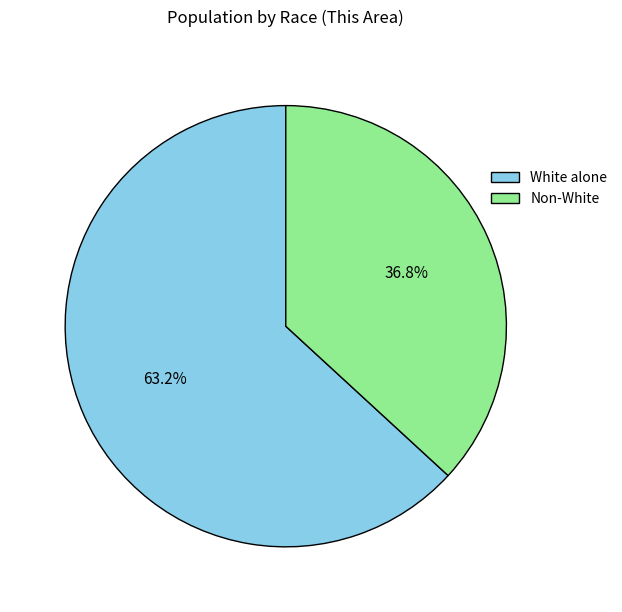

How many segments does this pie chart have?

2